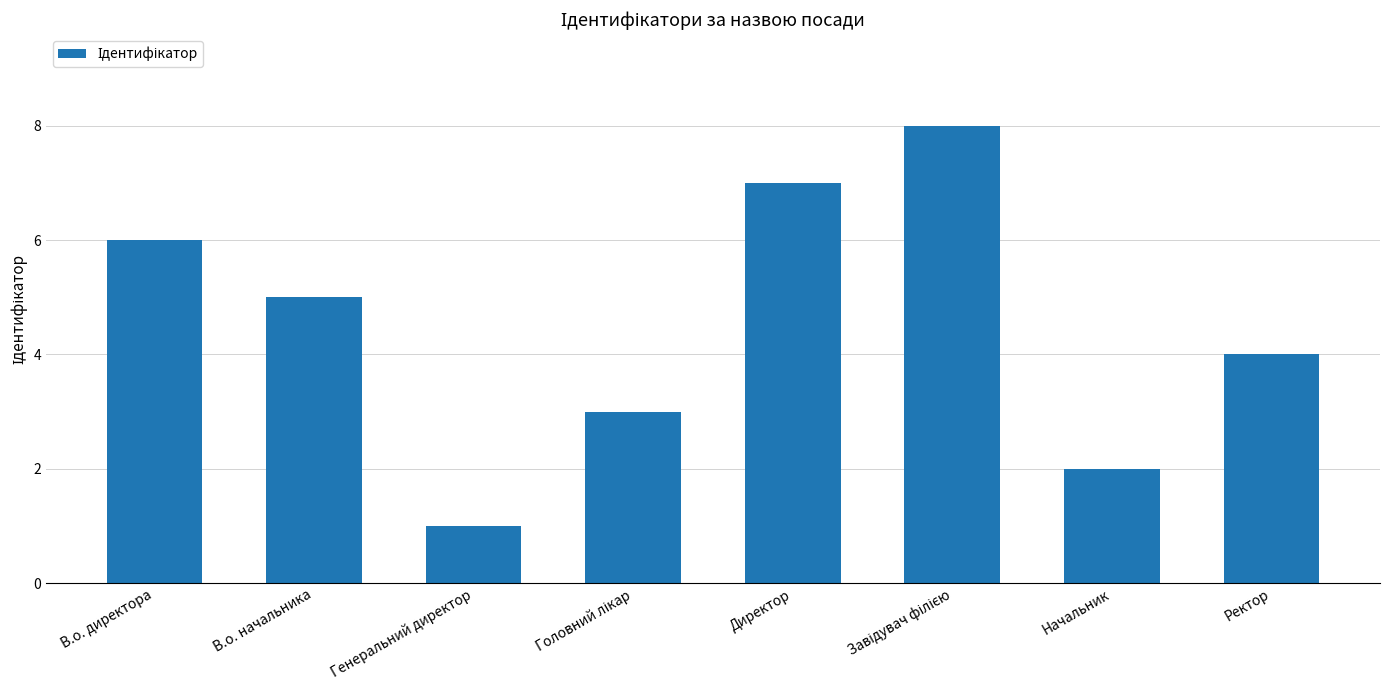

What is the ratio of the value at В.о. начальника to the value at Начальник?

2.5